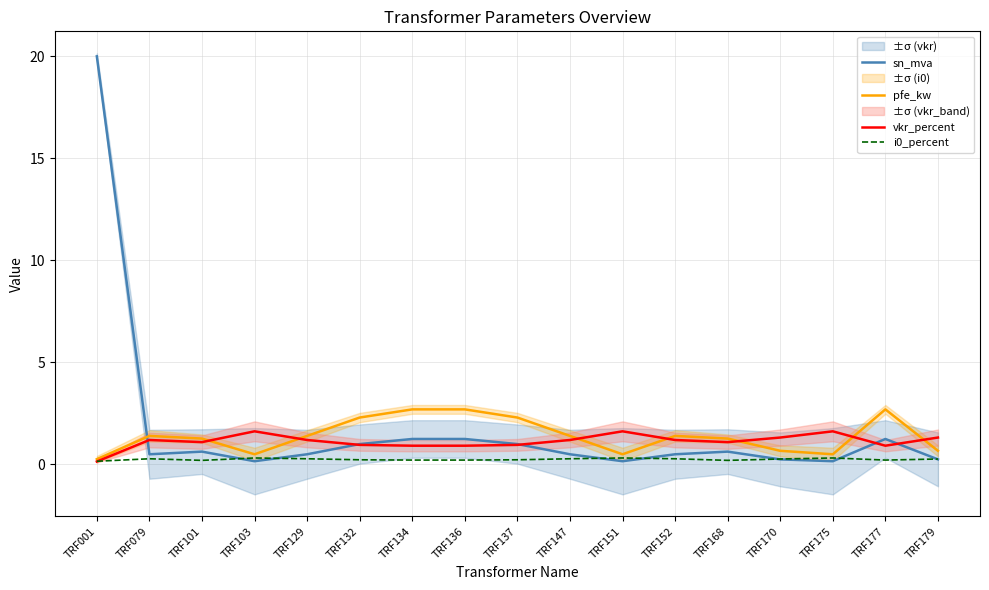

What is the difference between the maximum and minimum values in the vkr_percent series?

1.5